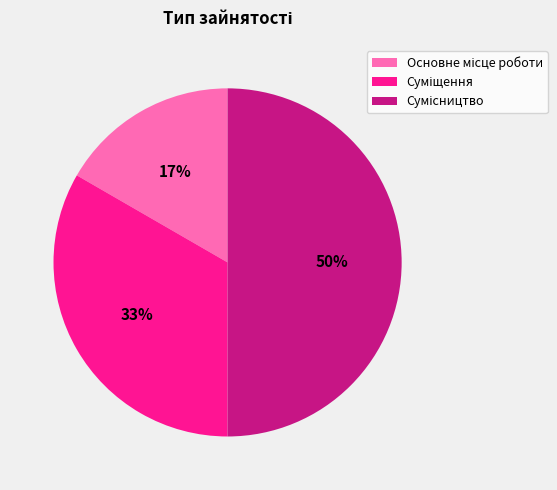

To the nearest percent, what is the average slice percentage?

33%